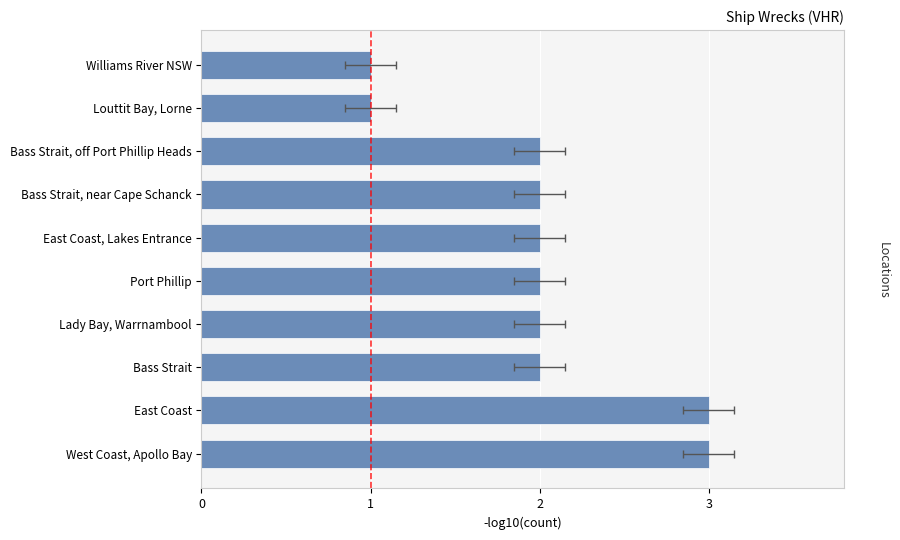

What is the approximate value at East Coast?

3